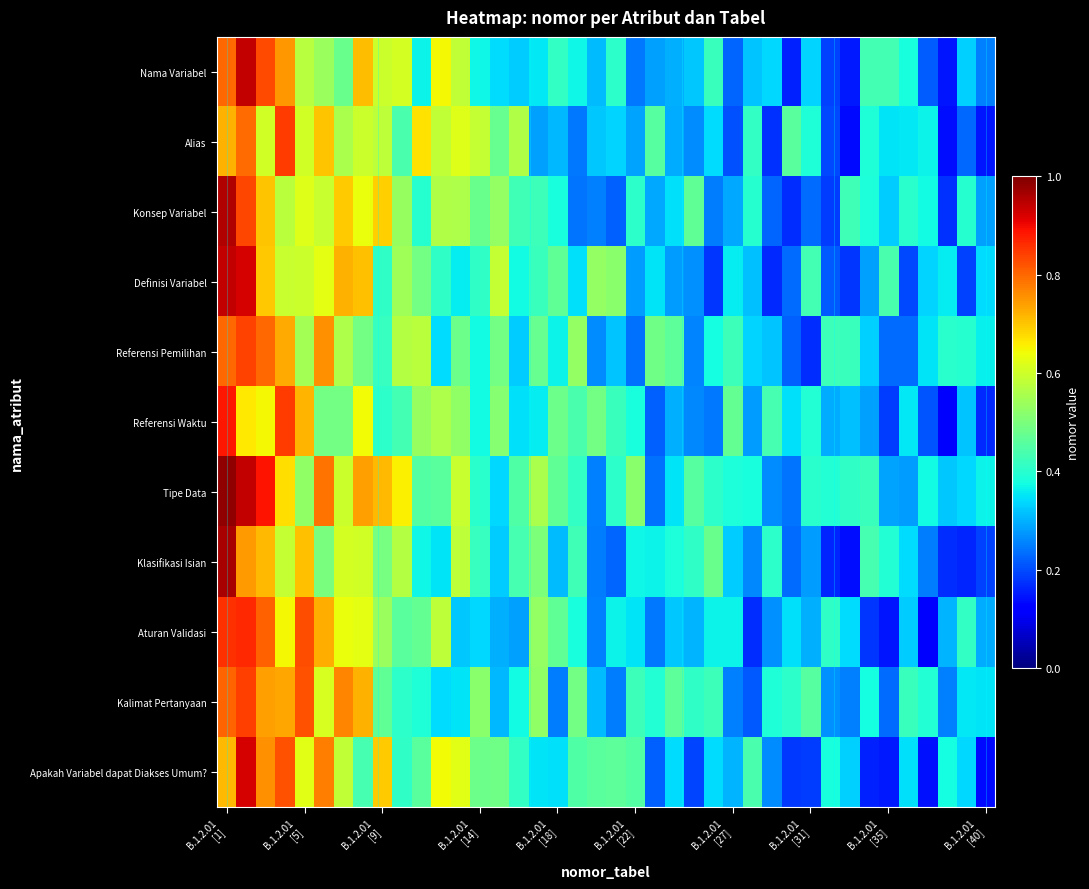

Count the number of data series in this chart.

11